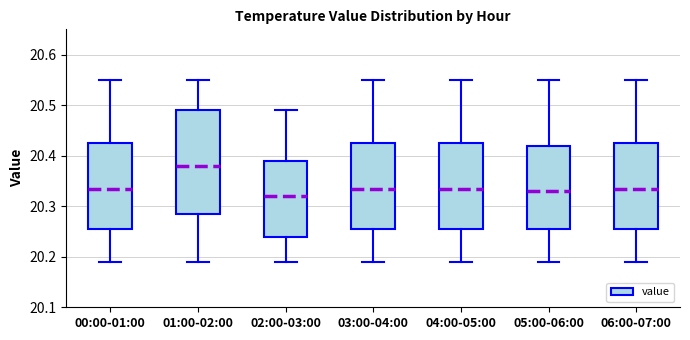

Comparing the boxes themselves (not the whiskers), which one is the tallest?

01:00-02:00